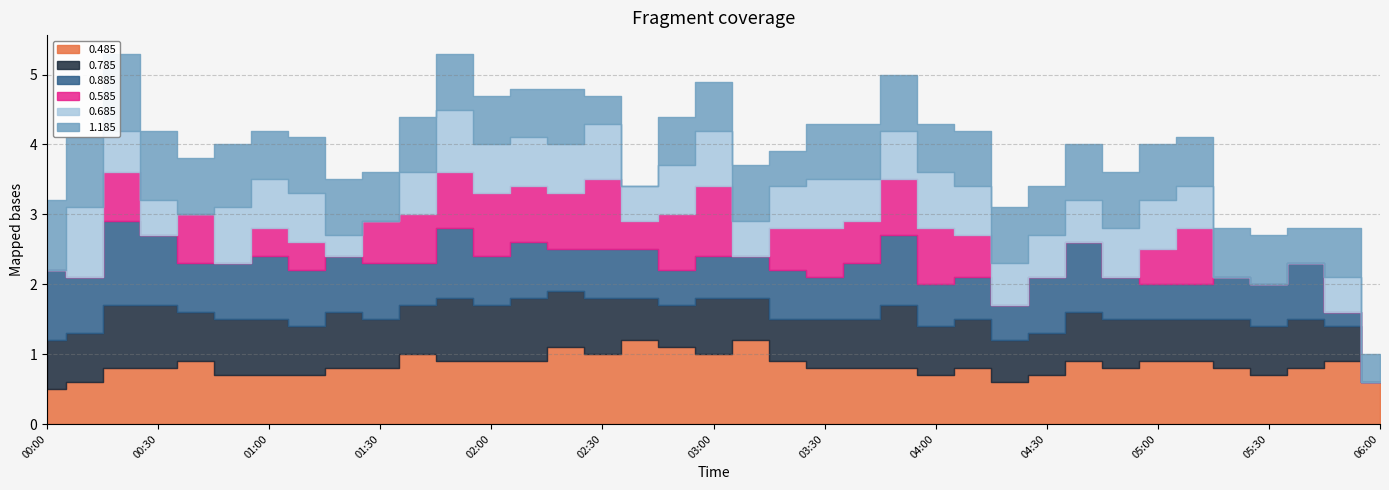

True or false: 1.185 and 0.785 cross at least once.

True